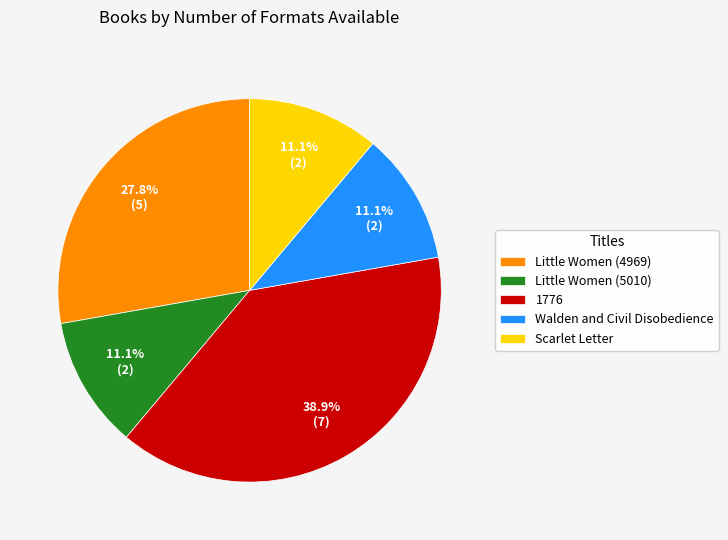

The Walden and Civil Disobedience slice represents 1% of the pie. True or false?

False